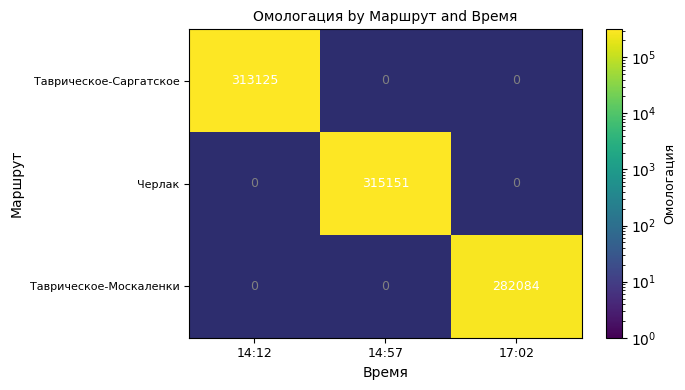

Reading left to right, what are all the values shown in this chart?

Таврическое-Саргатское: 313125	0	0
Черлак: 0	315151	0
Таврическое-Москаленки: 0	0	282084